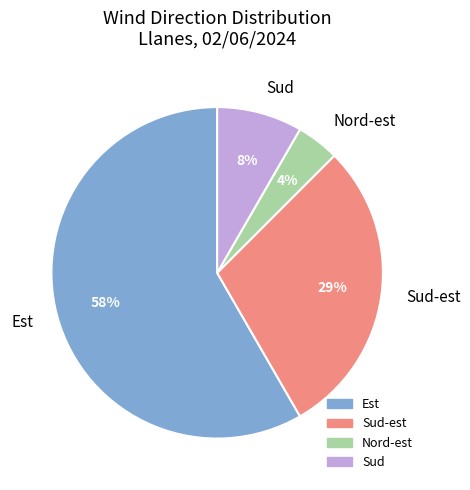

Combined, do Sud-est and Sud account for over 50%?

No